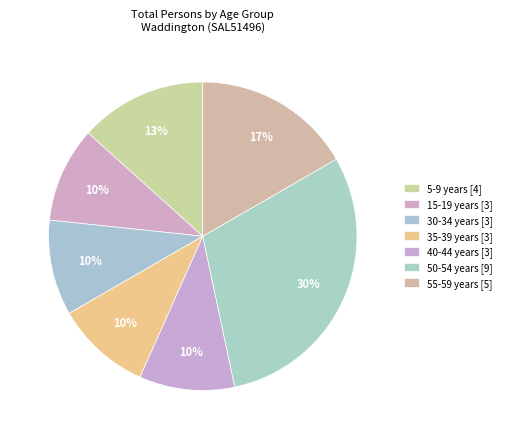

How many segments does this pie chart have?

7